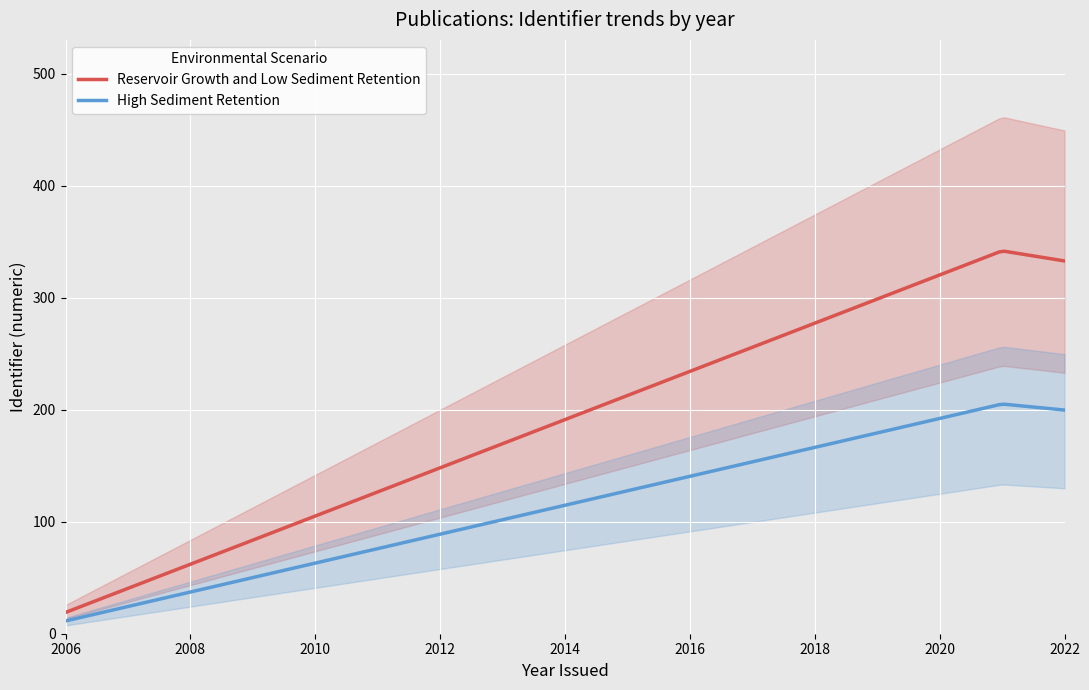

At which category is the sum across all series the highest?

2021